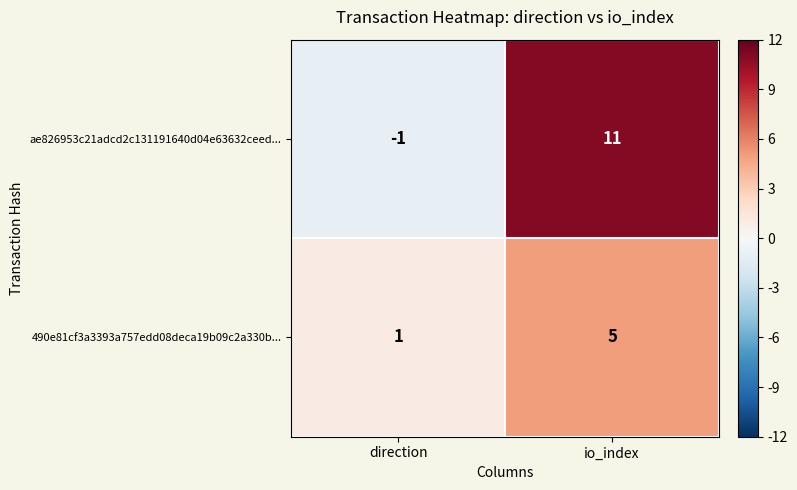

Reading left to right, extract all data points from this chart.

ae826953c21adcd2c131191640d04e63632ceed...: -1	11
490e81cf3a3393a757edd08deca19b09c2a330b...: 1	5